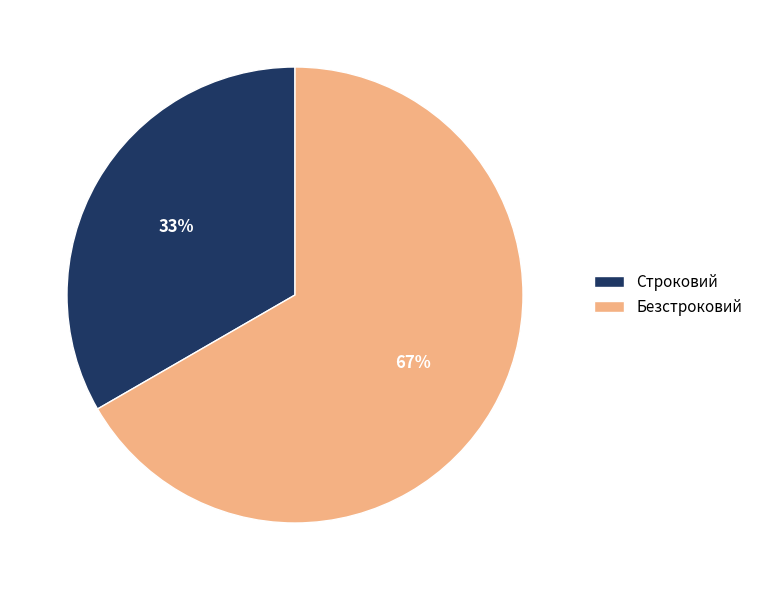

Is there a majority slice in this chart?

Yes